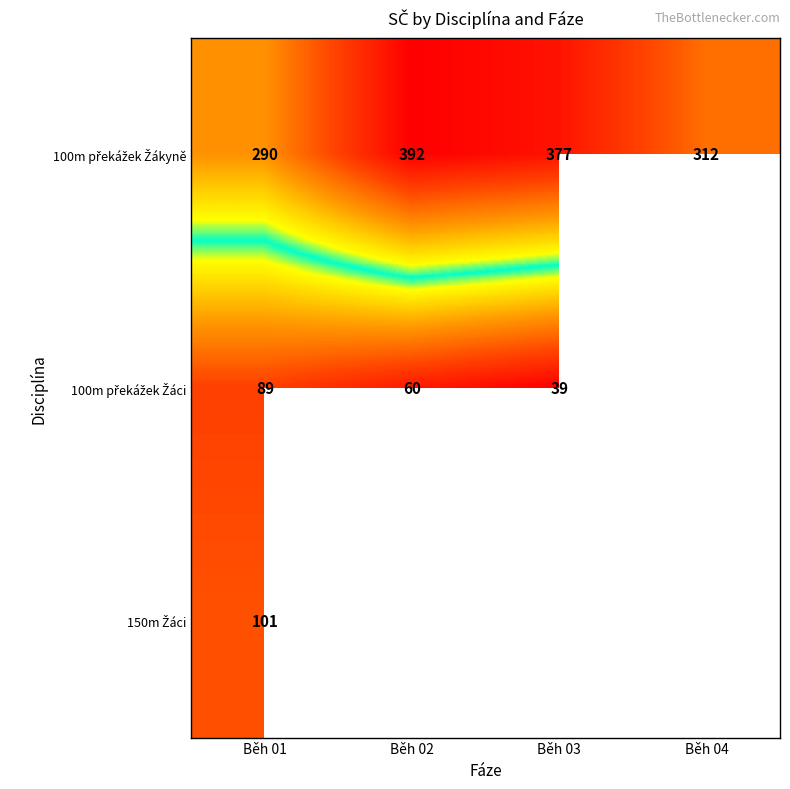

At how many categories does at least one series exceed 226?

4